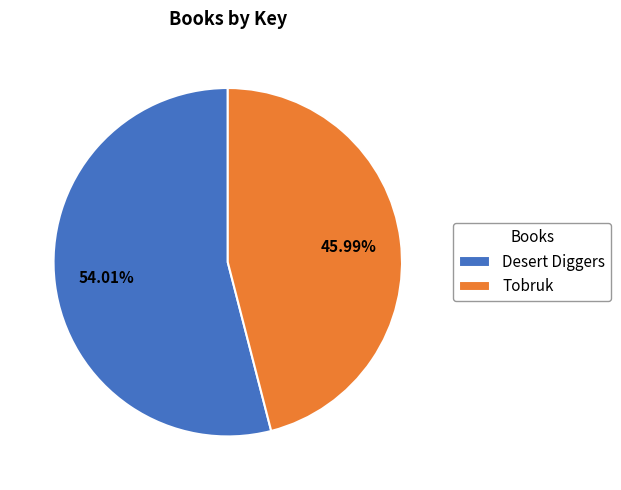

How many slices are in this pie chart?

2